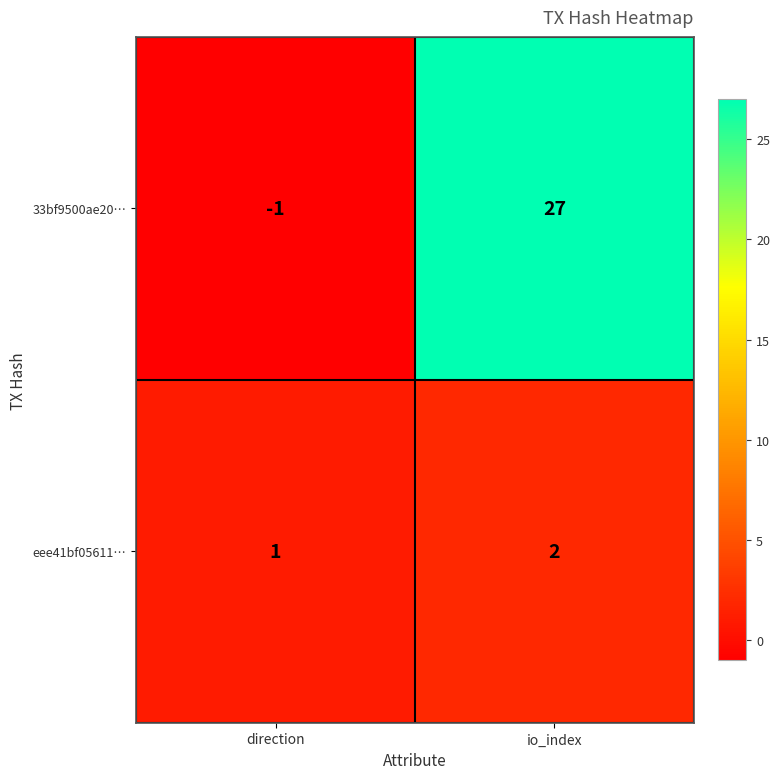

Count the number of data series in this chart.

2